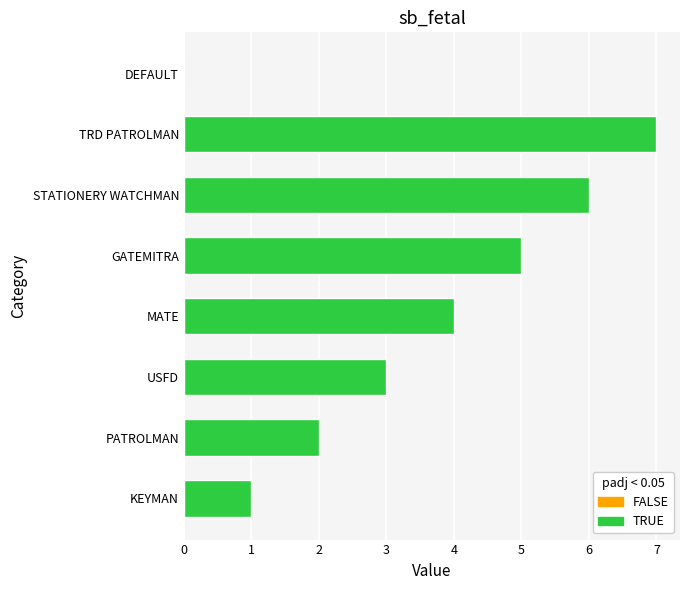

At which category does the chart reach its peak across all series?

TRD PATROLMAN